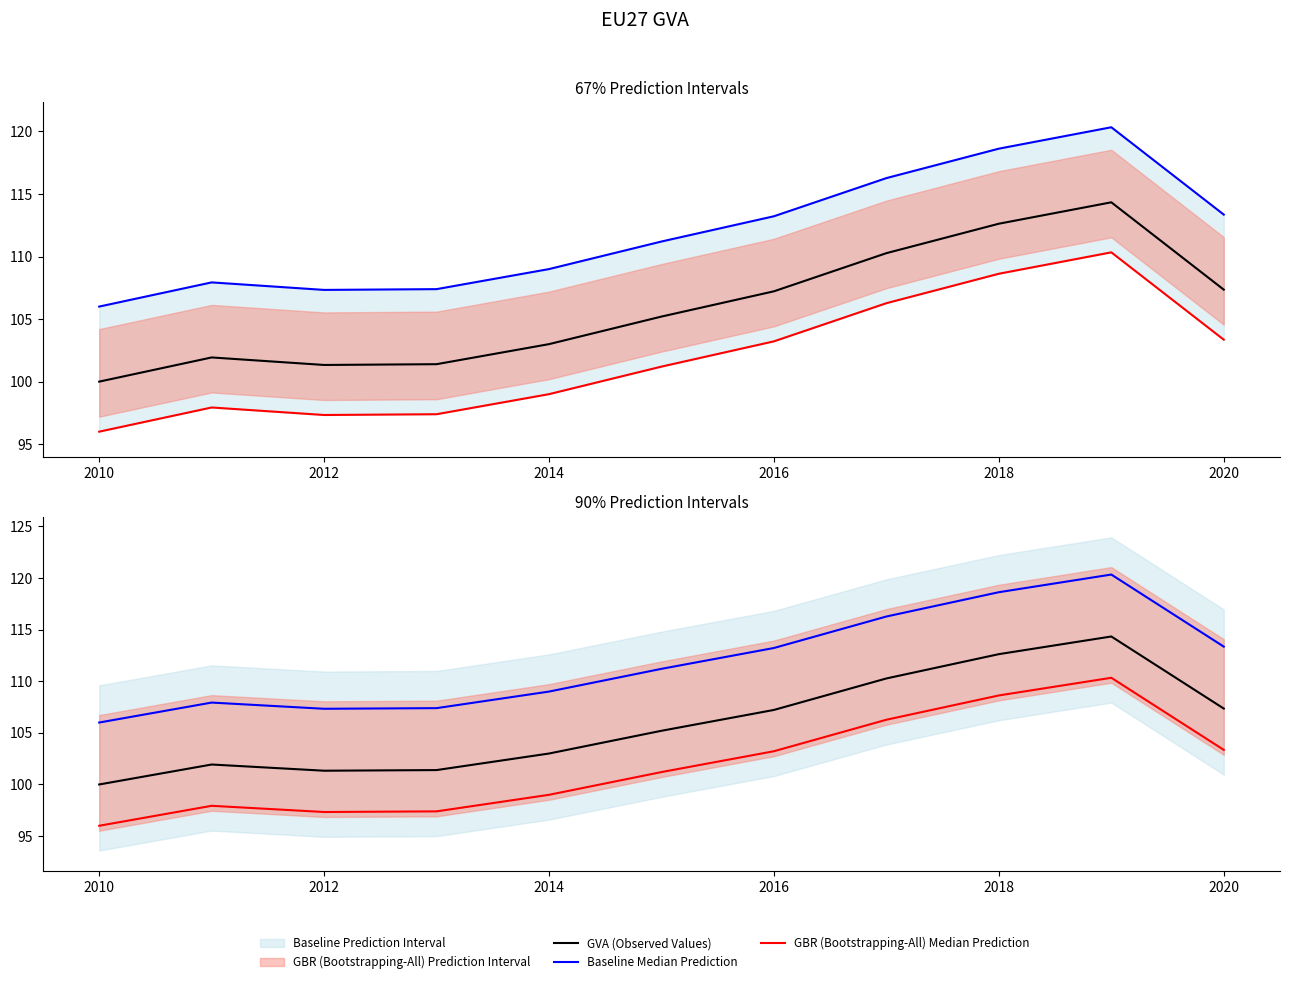

How many values in the GVA (Observed Values) series are below 105?

5